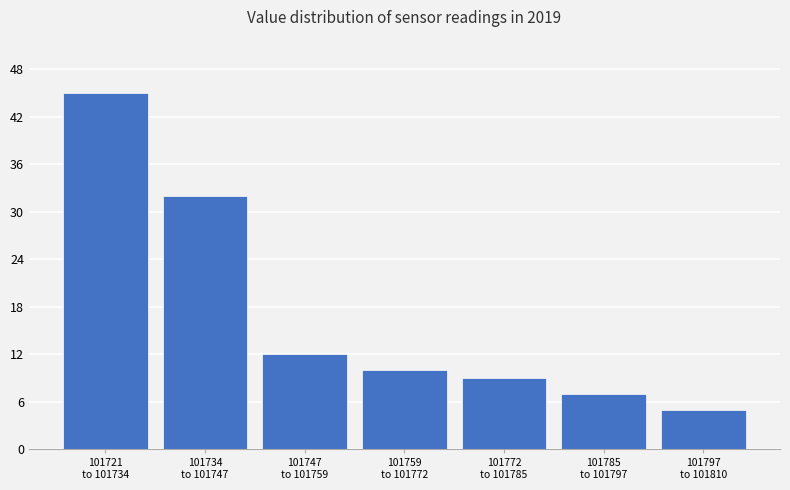

Reading left to right, list all the values displayed in this chart.

45	32	12	10	9	7	5